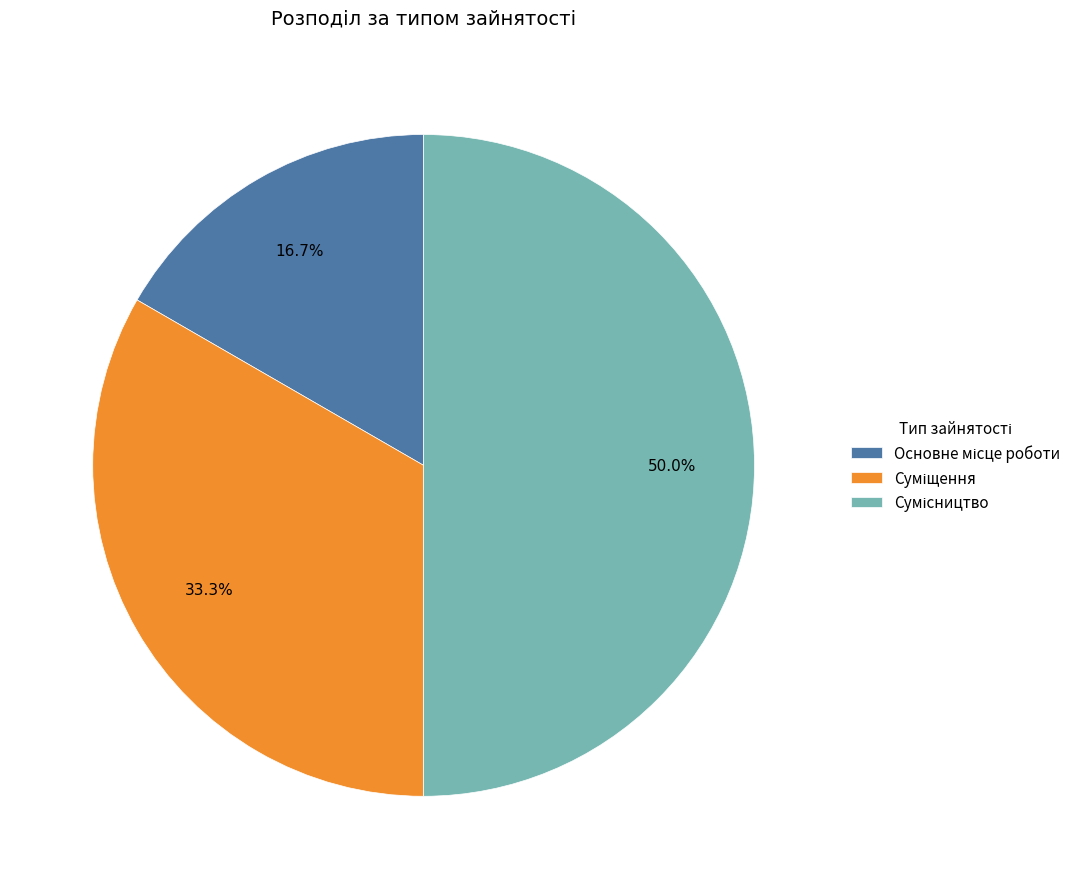

How many segments does this pie chart have?

3